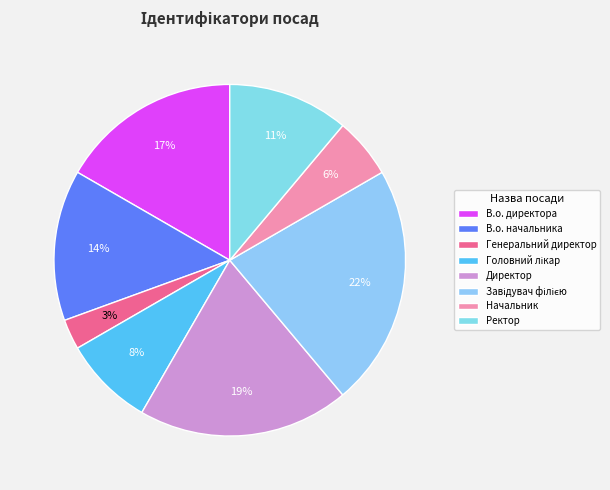

Which slice is the smallest?

Генеральний директор